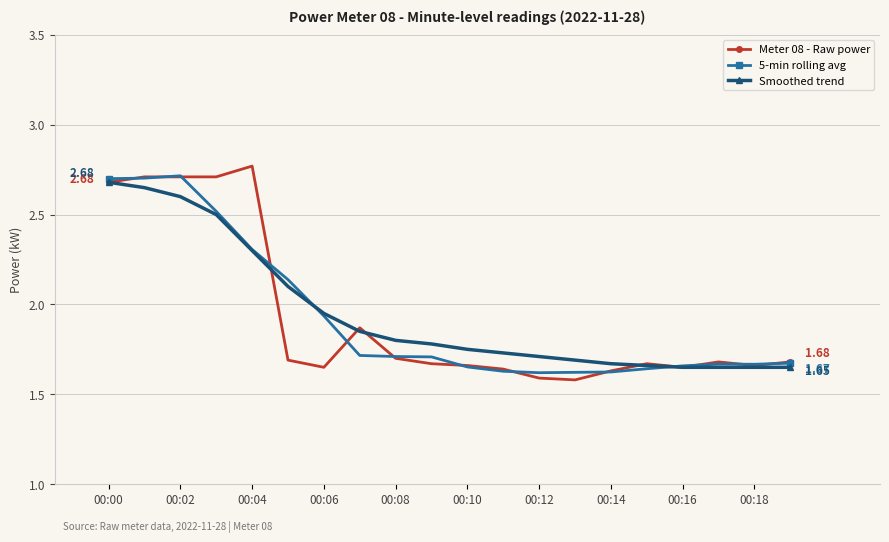

Which series has the widest spread of values?

Meter 08 - Raw power